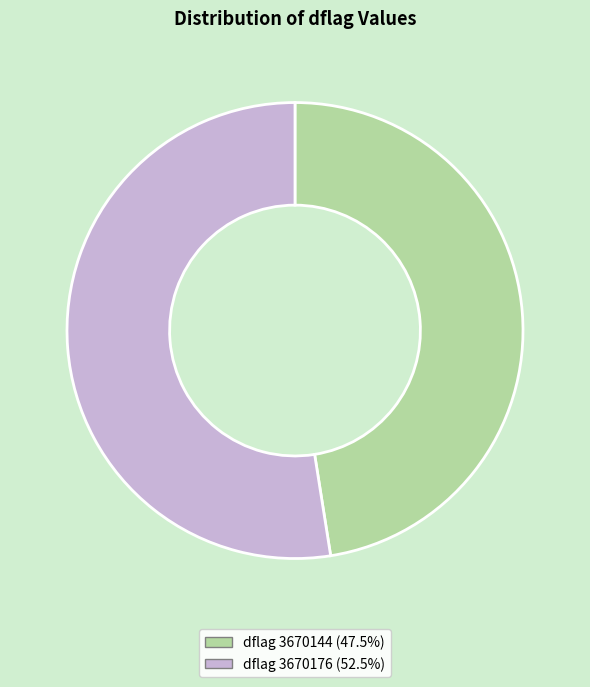

Is there a majority slice in this chart?

Yes